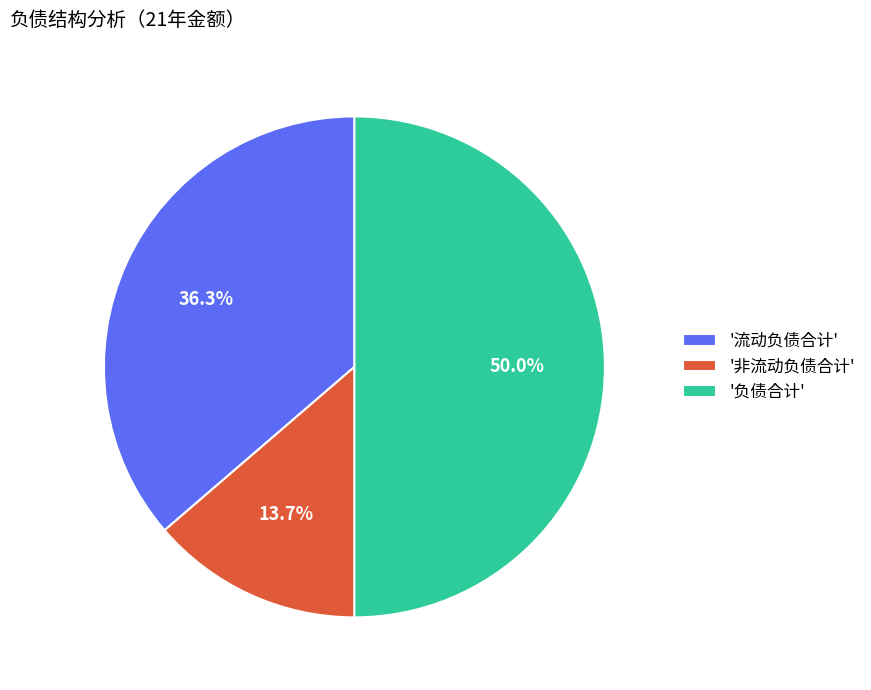

What percentage is NOT represented by '流动负债合计'?

63.7%